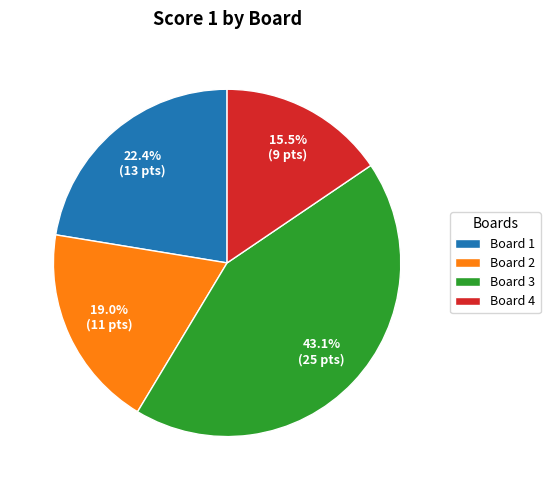

Rank the categories by value from lowest to highest.

Board 4, Board 2, Board 1, Board 3